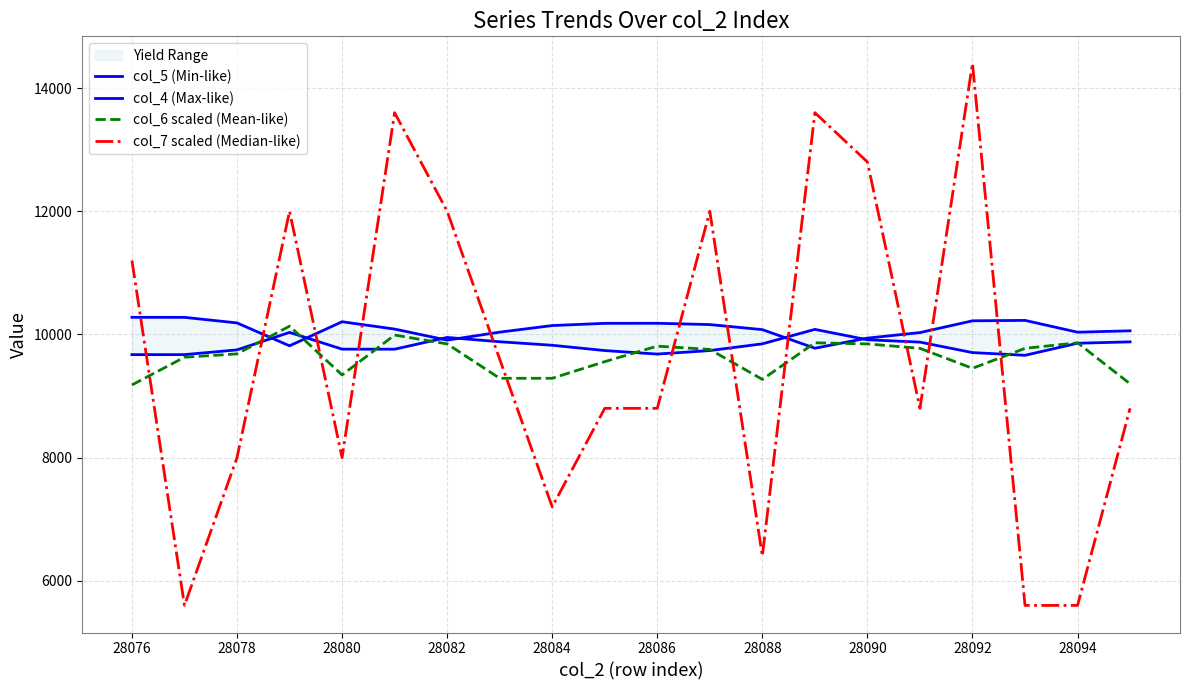

What is the minimum value for col_6 scaled (Mean-like)?

9180